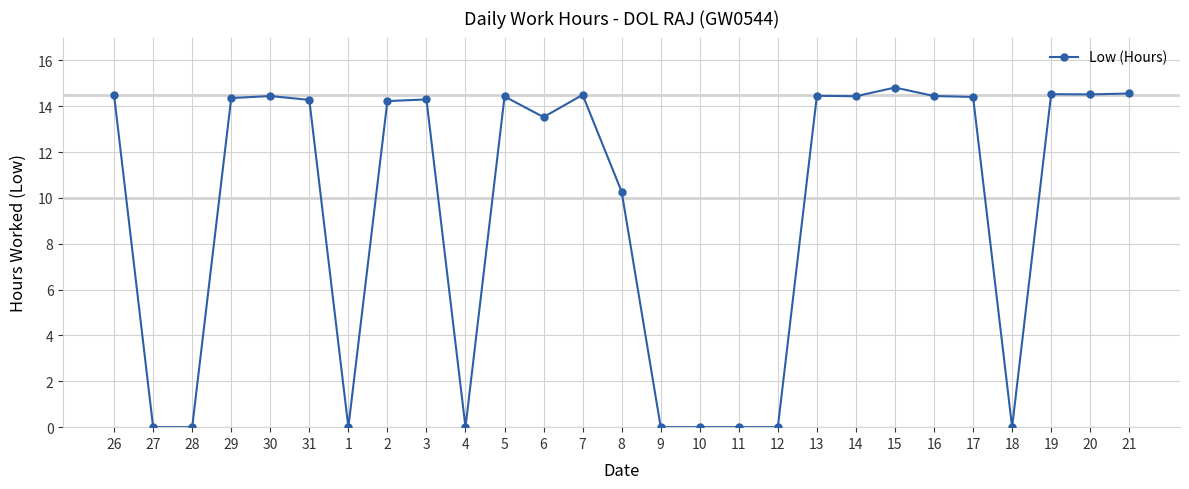

Count the number of categories in the chart.

27